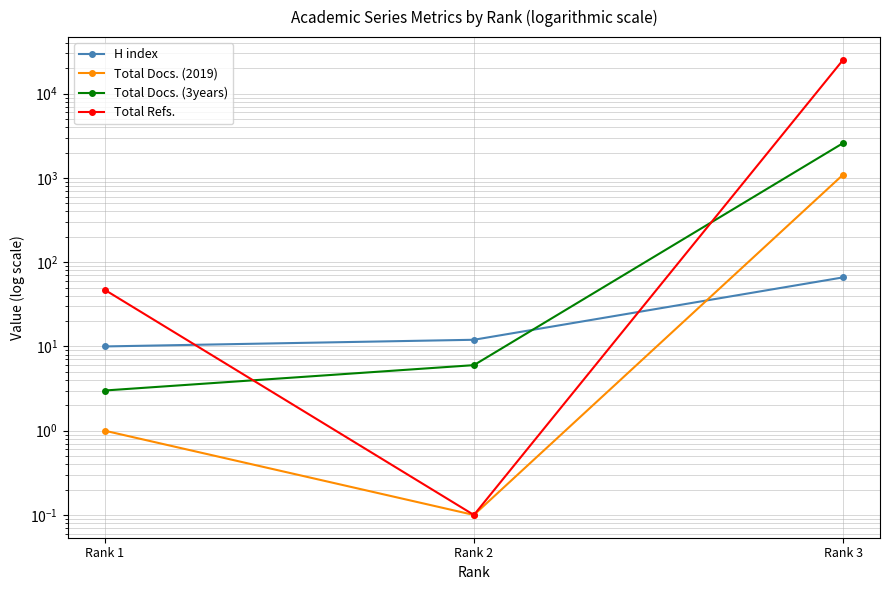

List the series in order of their peak value, highest first.

Total Refs., Total Docs. (3years), Total Docs. (2019), H index